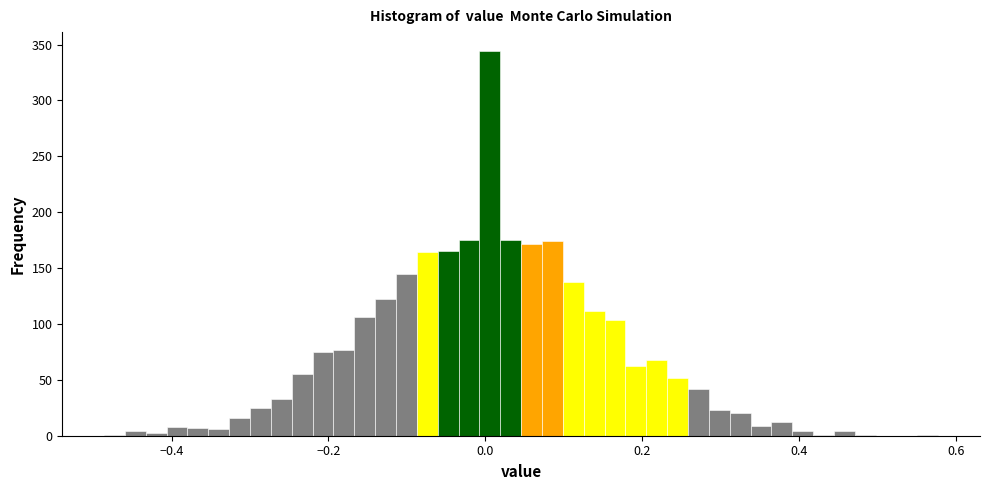

Read against the x-axis, roughly where is the centre of the tallest bar?

0.00